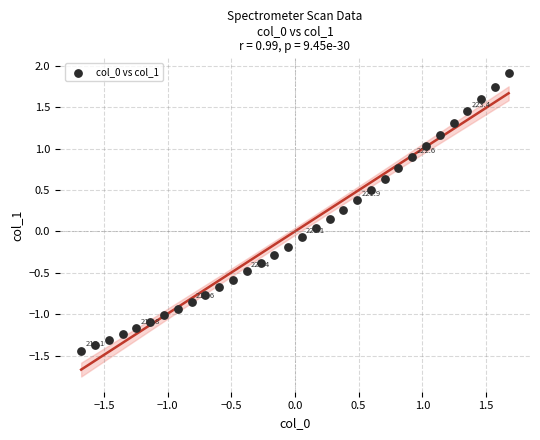

What is the range of X values (max minus min)?

3.4